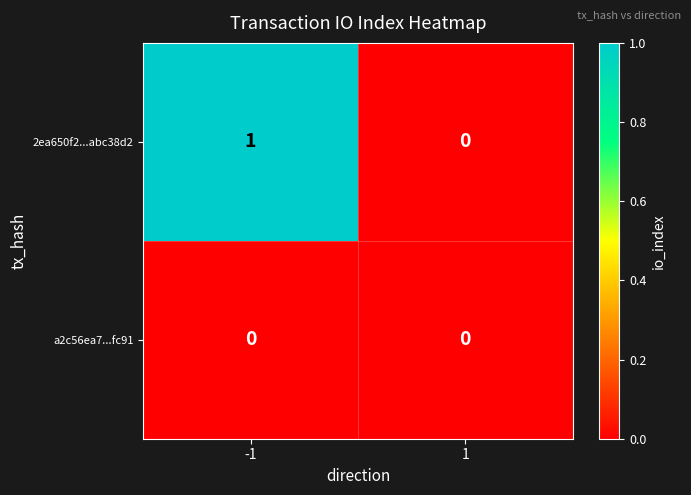

At -1, list the series in order from largest to smallest.

2ea650f2...abc38d2, a2c56ea7...fc91